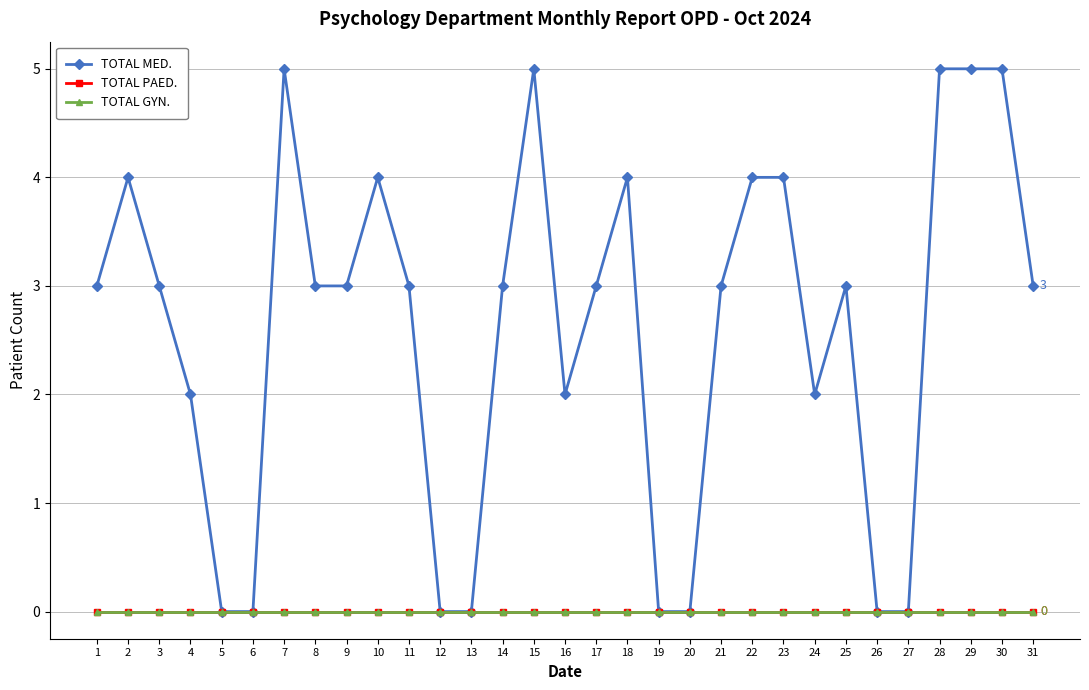

True or false: TOTAL GYN. and TOTAL MED. cross at least once.

False